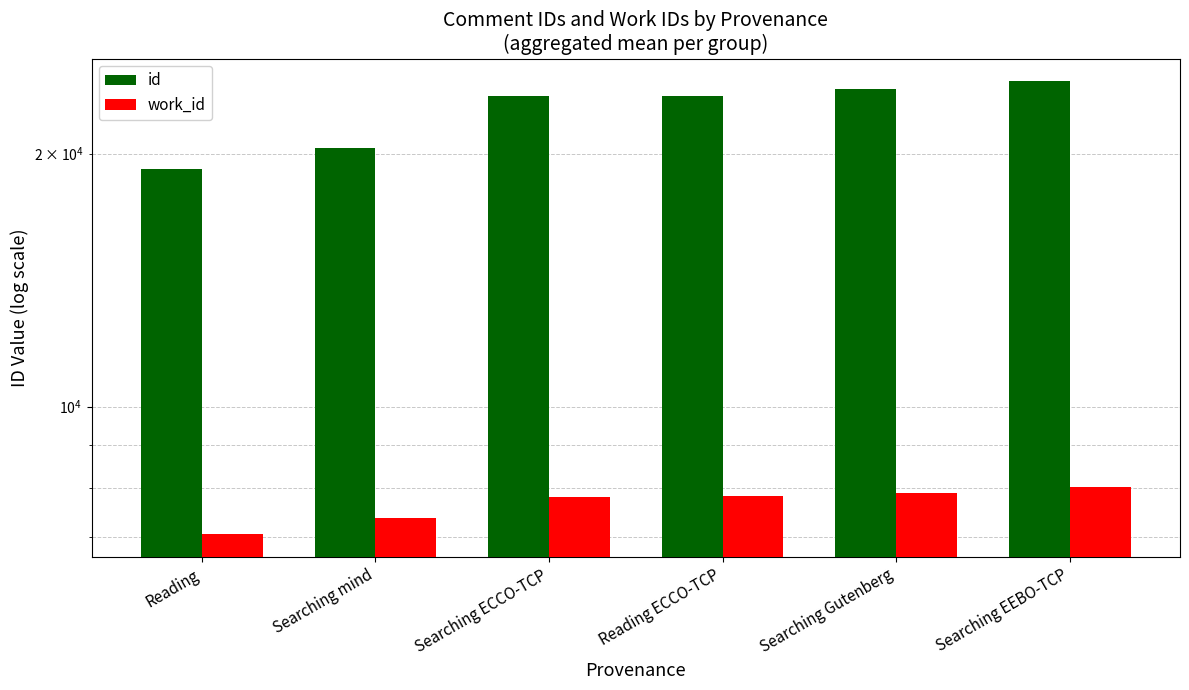

List the series in order of their peak value, highest first.

id, work_id